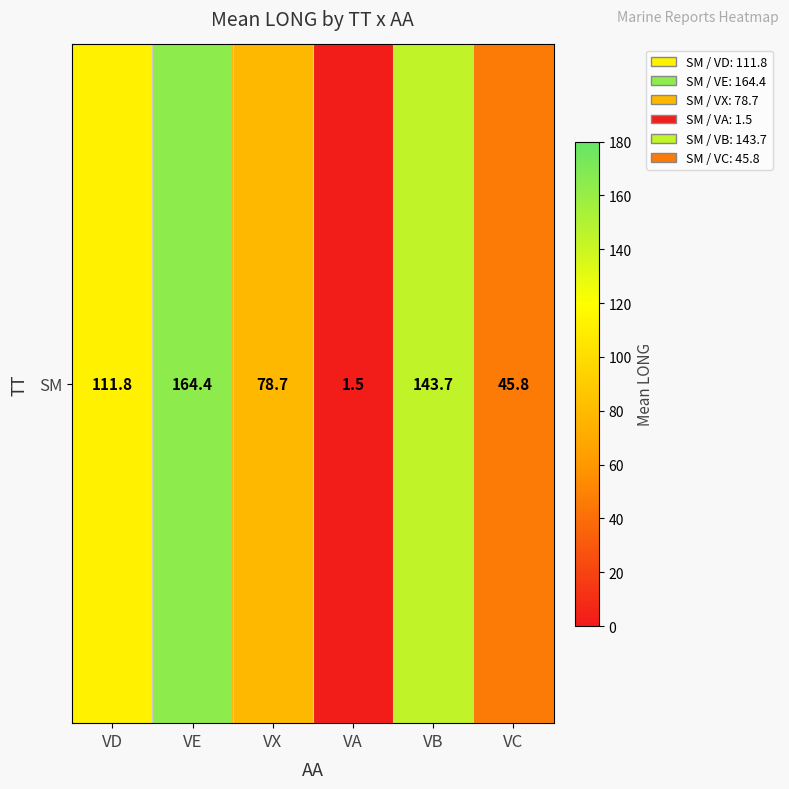

How many data points does each series have?

6